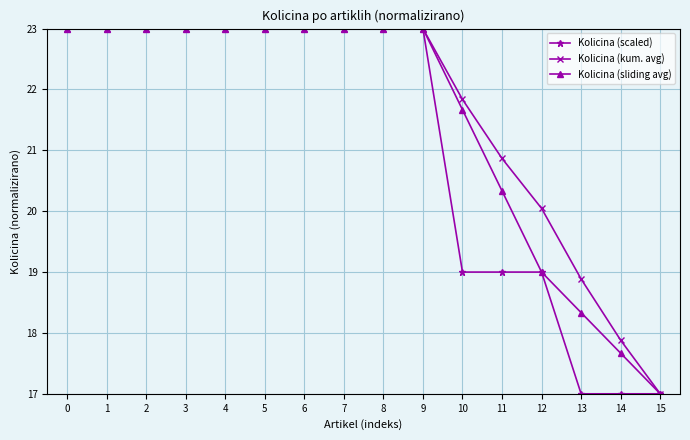

What is the value of the Kolicina (kum. avg) point at the 3rd from the left?

23.0